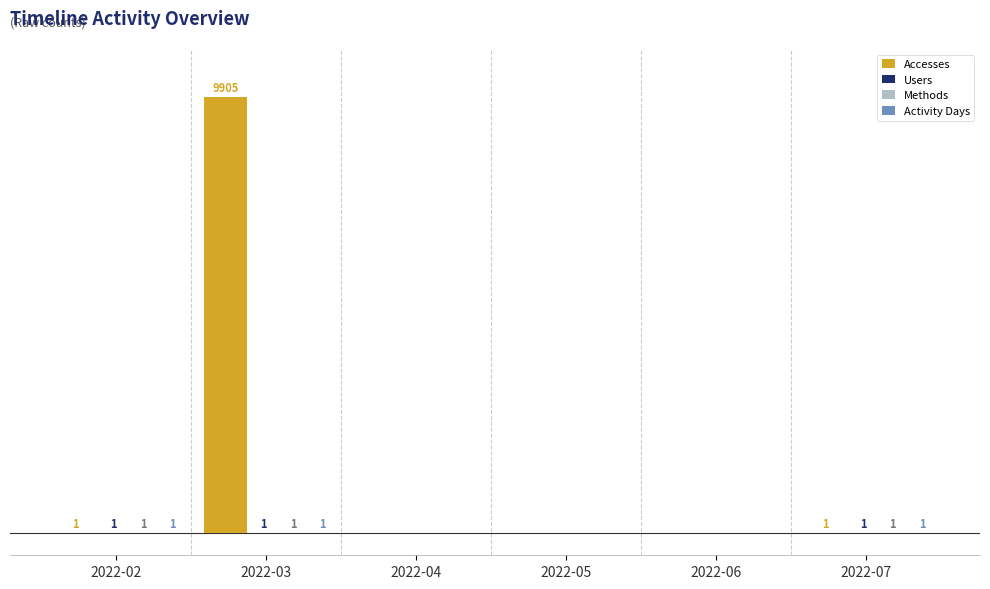

Which series has the largest total across all categories?

Accesses